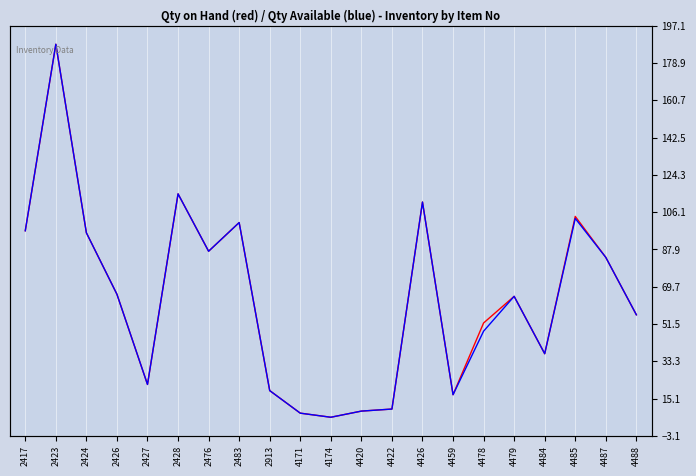

How many values in the Qty Available (blue) series are below 65?

10